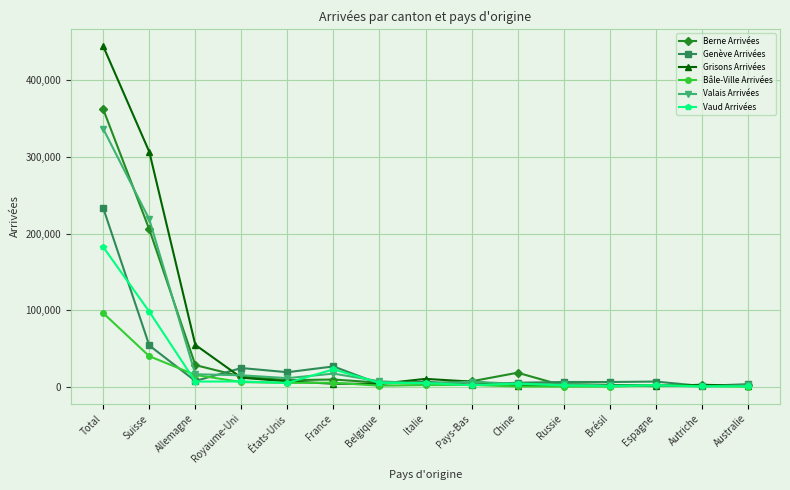

What is the maximum value for Bâle-Ville Arrivées?

96291